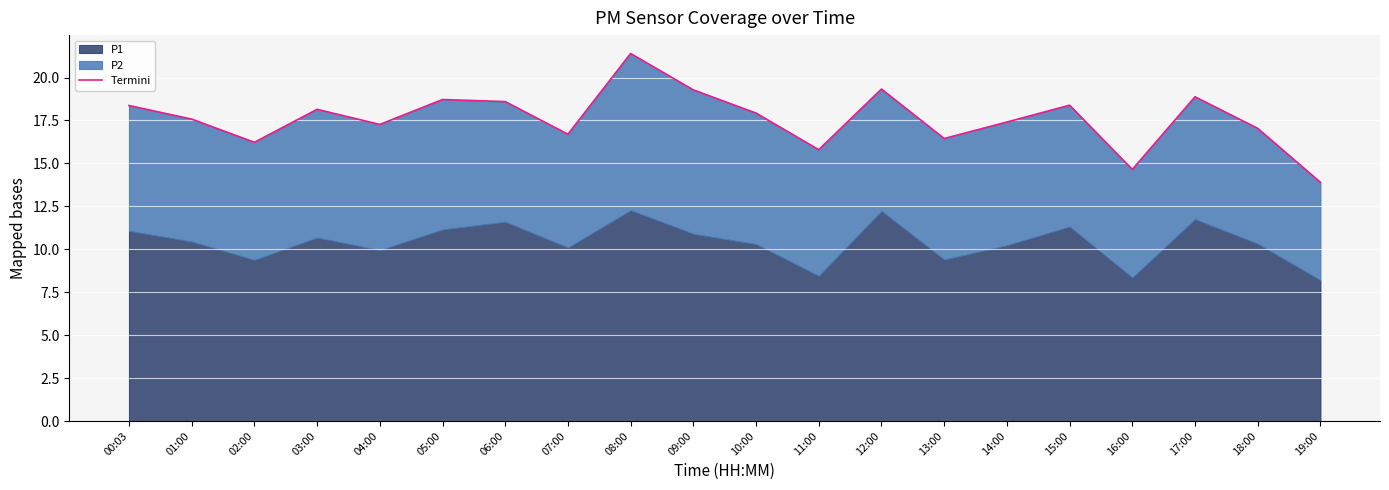

The value at 01:00 is 17.6. True or false?

True